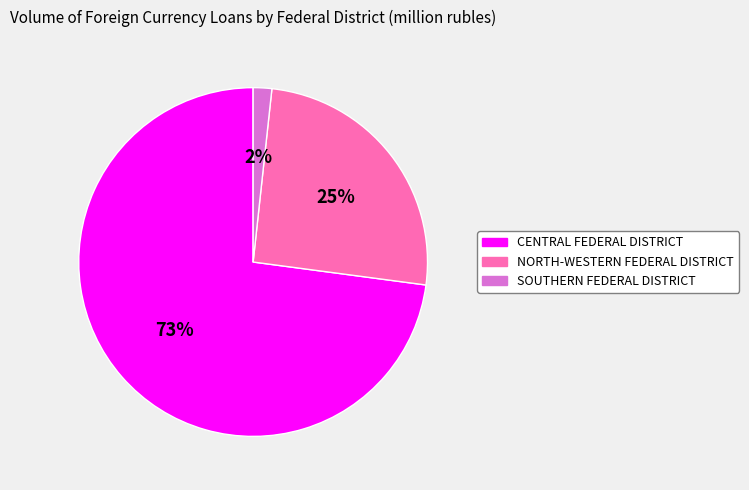

Which has a higher value, SOUTHERN FEDERAL DISTRICT or NORTH-WESTERN FEDERAL DISTRICT?

NORTH-WESTERN FEDERAL DISTRICT